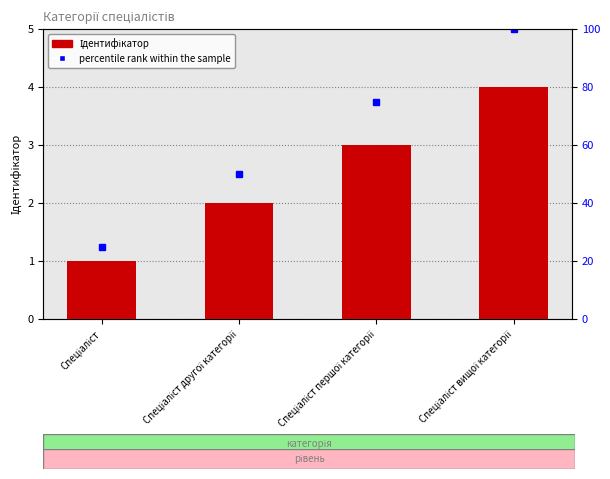

Is the value of percentile rank within the sample at Спеціаліст другої категорії greater than the value of Ідентифікатор at Спеціаліст другої категорії?

Yes